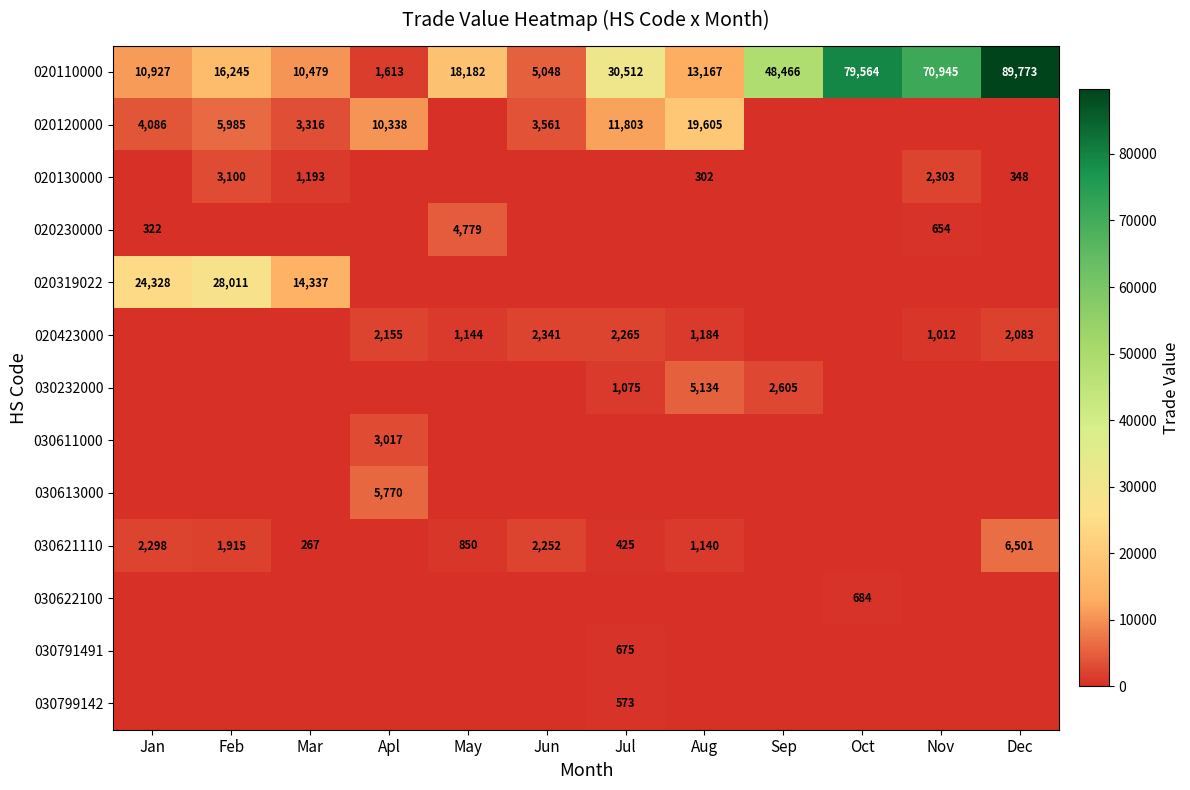

At which label does 020110000 reach its minimum?

Apl